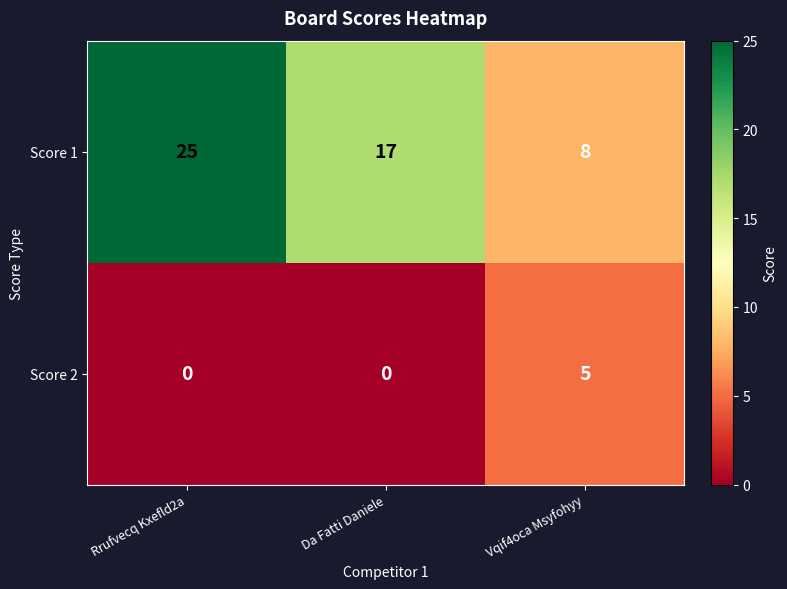

Which series has the largest total across all categories?

Score 1